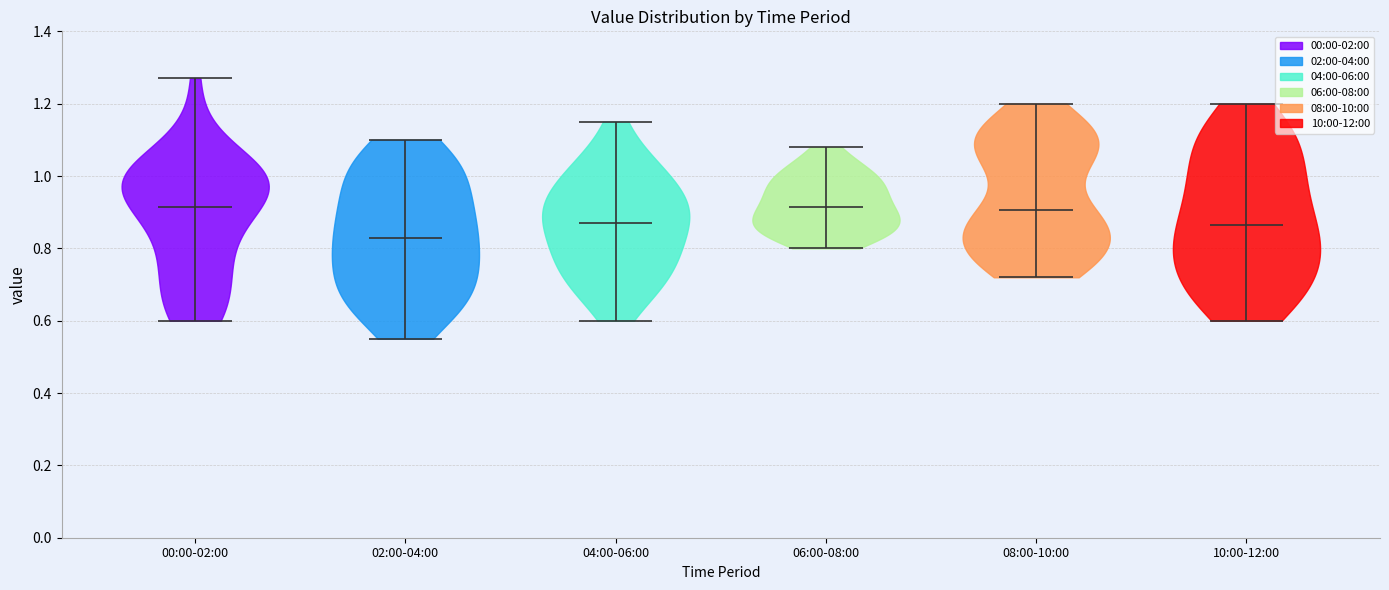

Reading left to right, read every violin against the y-axis: where its median line is, and the lowest and highest points it reaches. The values are not printed on the chart, so give them approximately, as read against the axis.

00:00-02:00: median line 0.92, lowest point 0.60, highest point 1.28
02:00-04:00: median line 0.84, lowest point 0.56, highest point 1.10
04:00-06:00: median line 0.88, lowest point 0.60, highest point 1.16
06:00-08:00: median line 0.92, lowest point 0.80, highest point 1.08
08:00-10:00: median line 0.90, lowest point 0.72, highest point 1.20
10:00-12:00: median line 0.86, lowest point 0.60, highest point 1.20